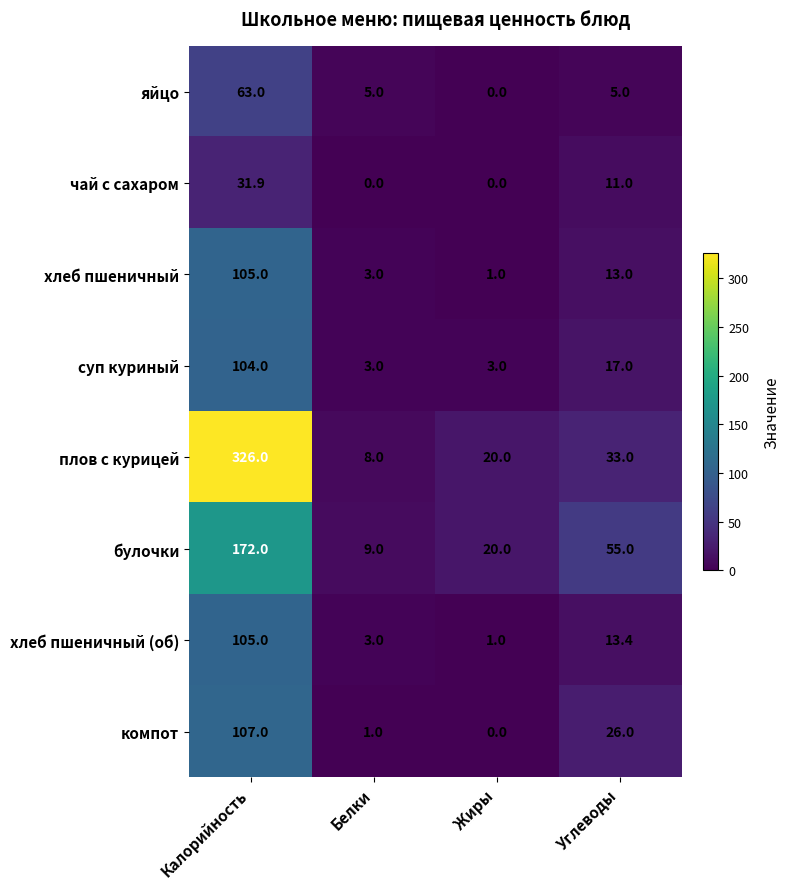

Which series has the largest total across all categories?

плов с курицей